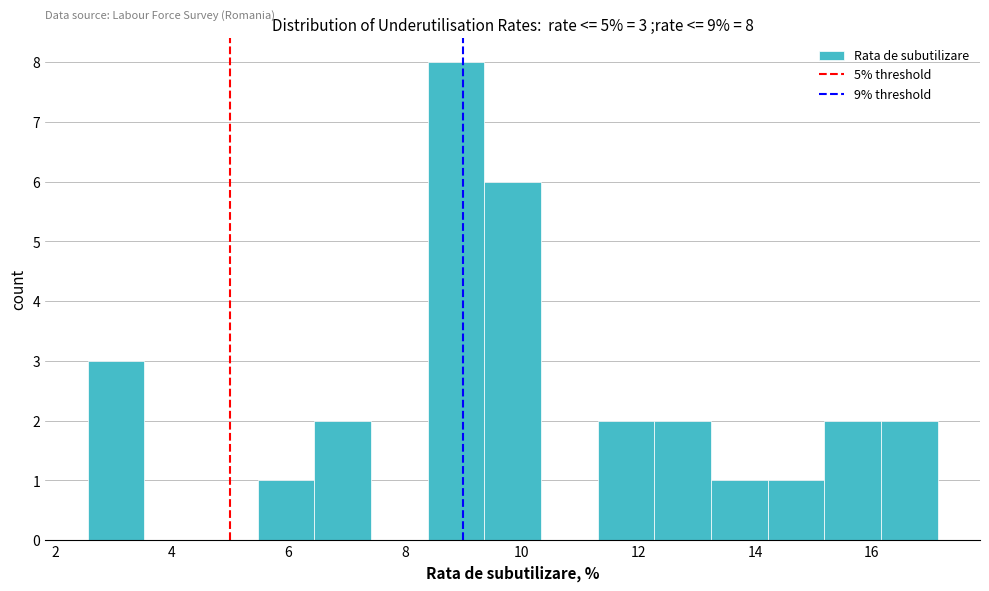

Which range on the x-axis has the tallest bar?

8.4 to 9.4